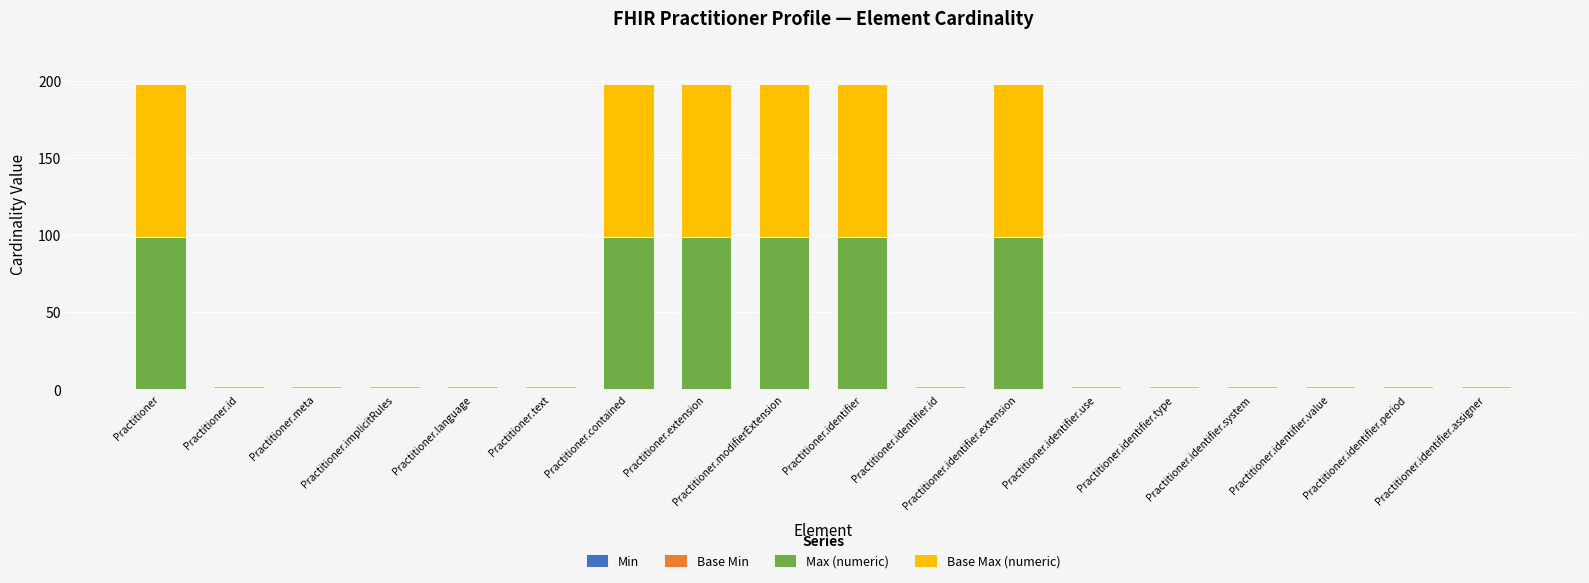

What is the average value of the Max (numeric) series?

34